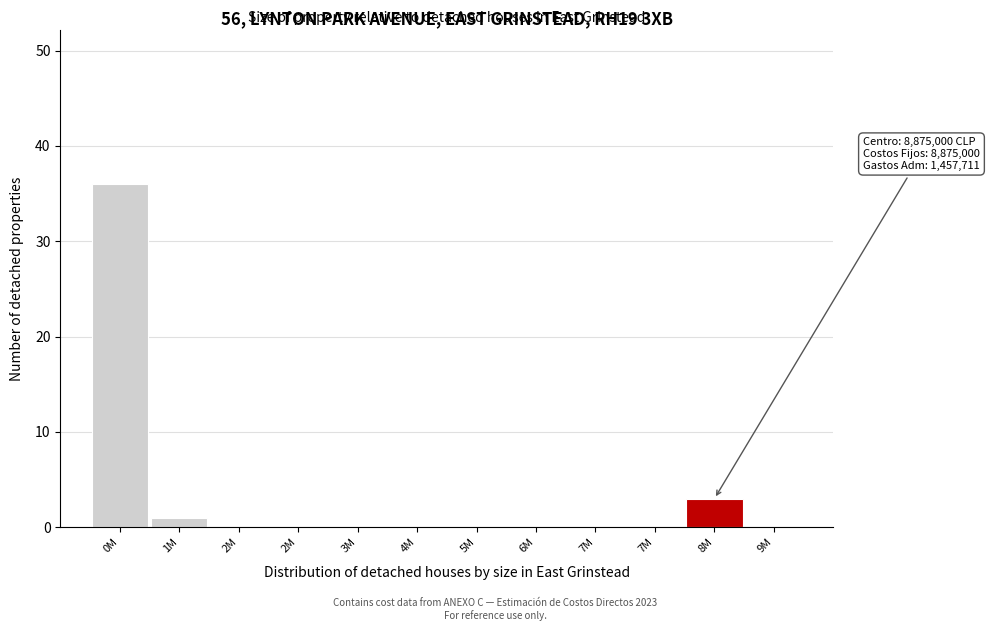

Are the bars horizontal?

No